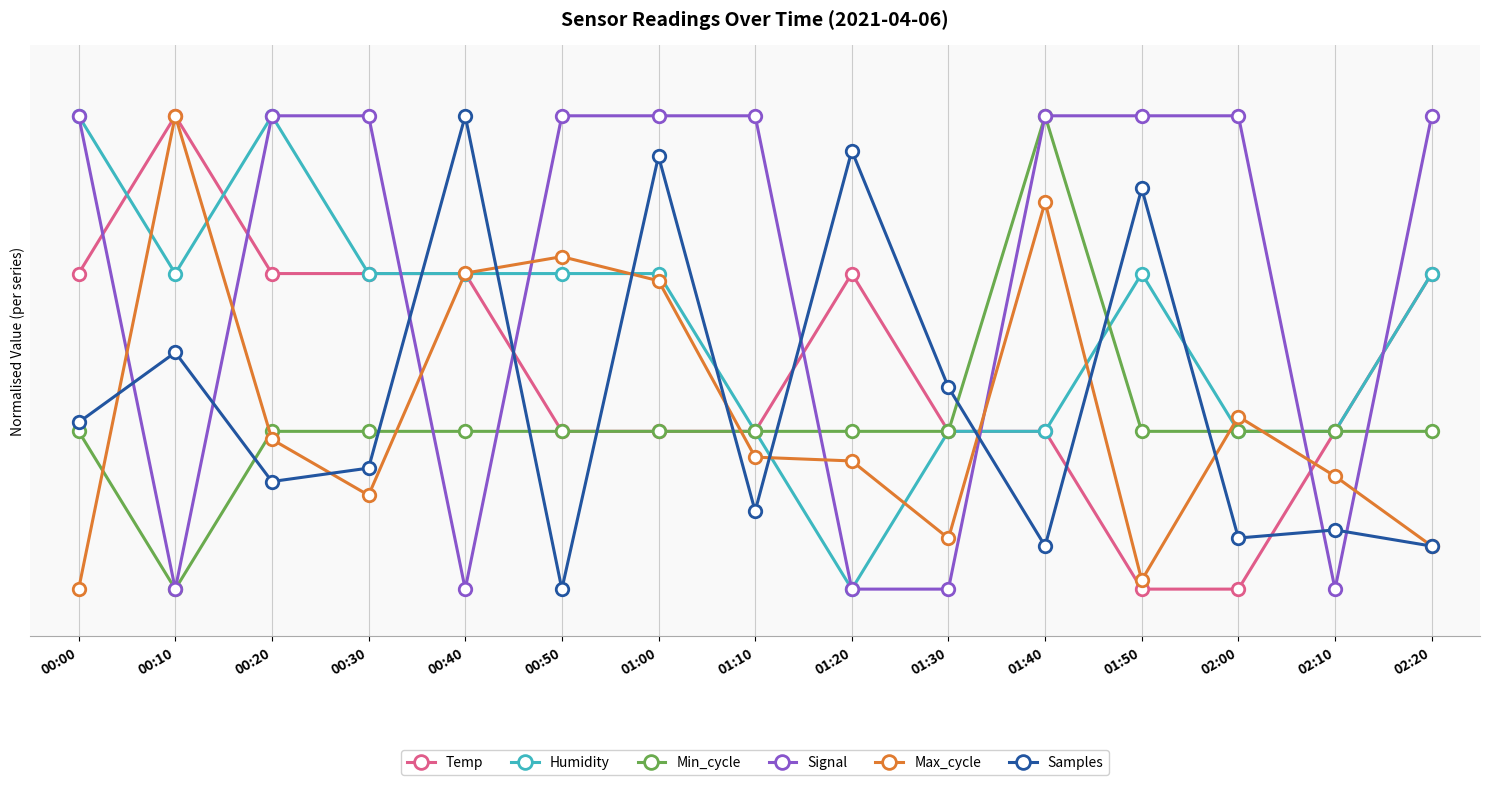

The Signal series shows 1.7 at 01:10. True or false?

False